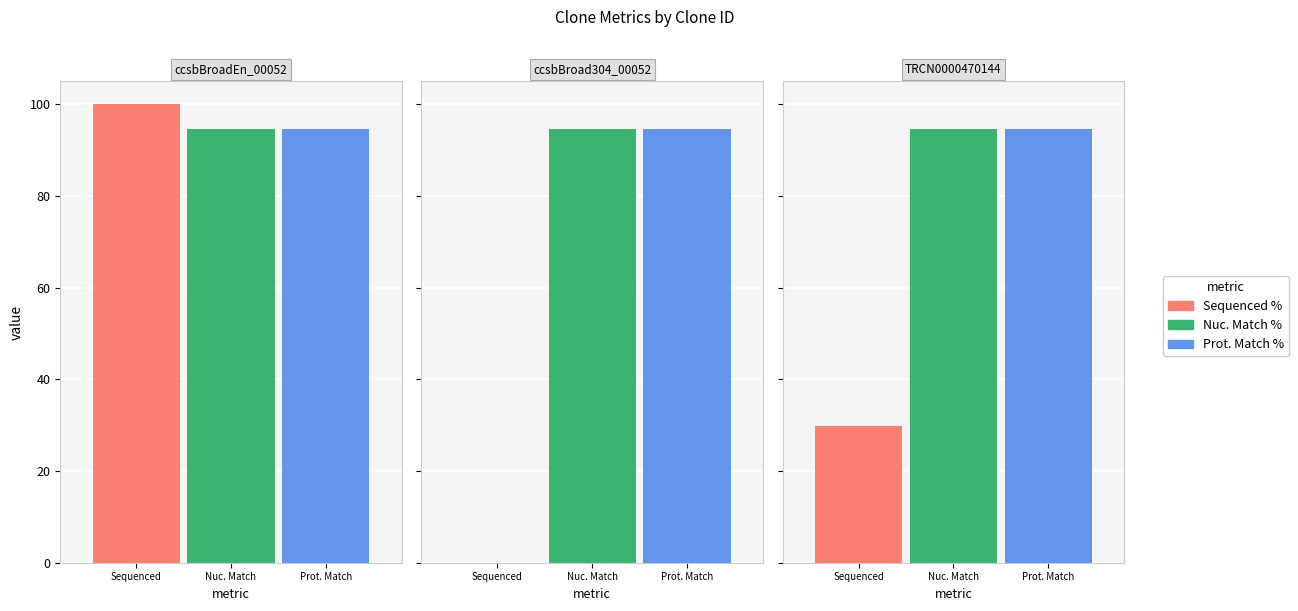

What position from the right is ccsbBroadEn_00052?

3